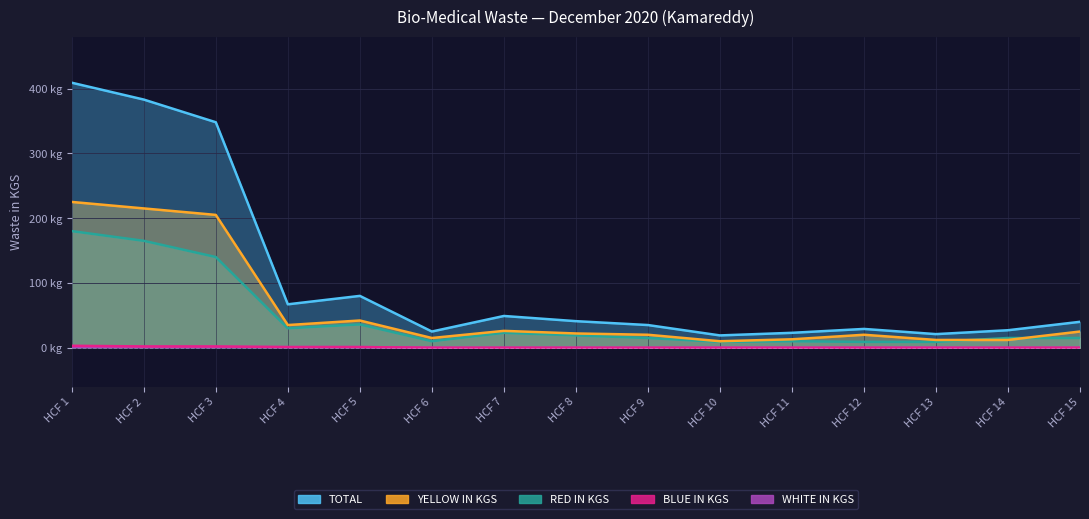

What is the difference between the second highest and second lowest values in the RED IN KGS series?

156